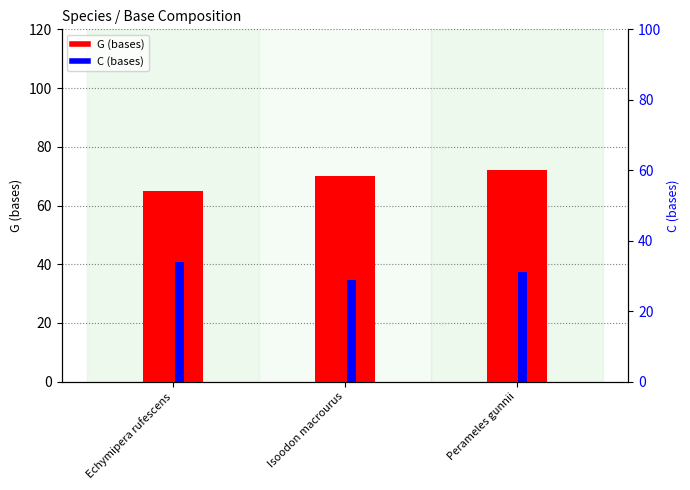

What are all the series names shown in the legend?

G (bases), C (bases)